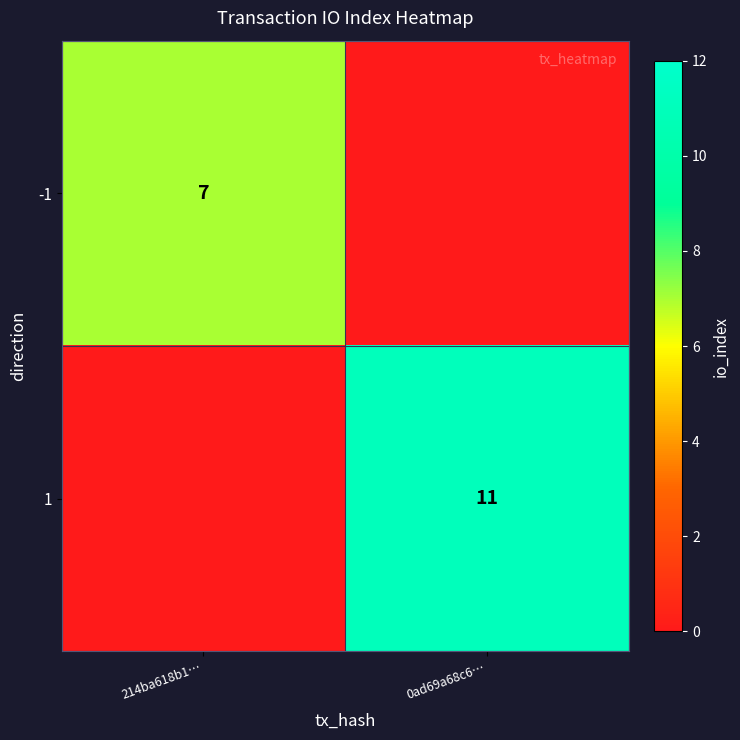

What is the total value across all series at 214ba618b1…?

7